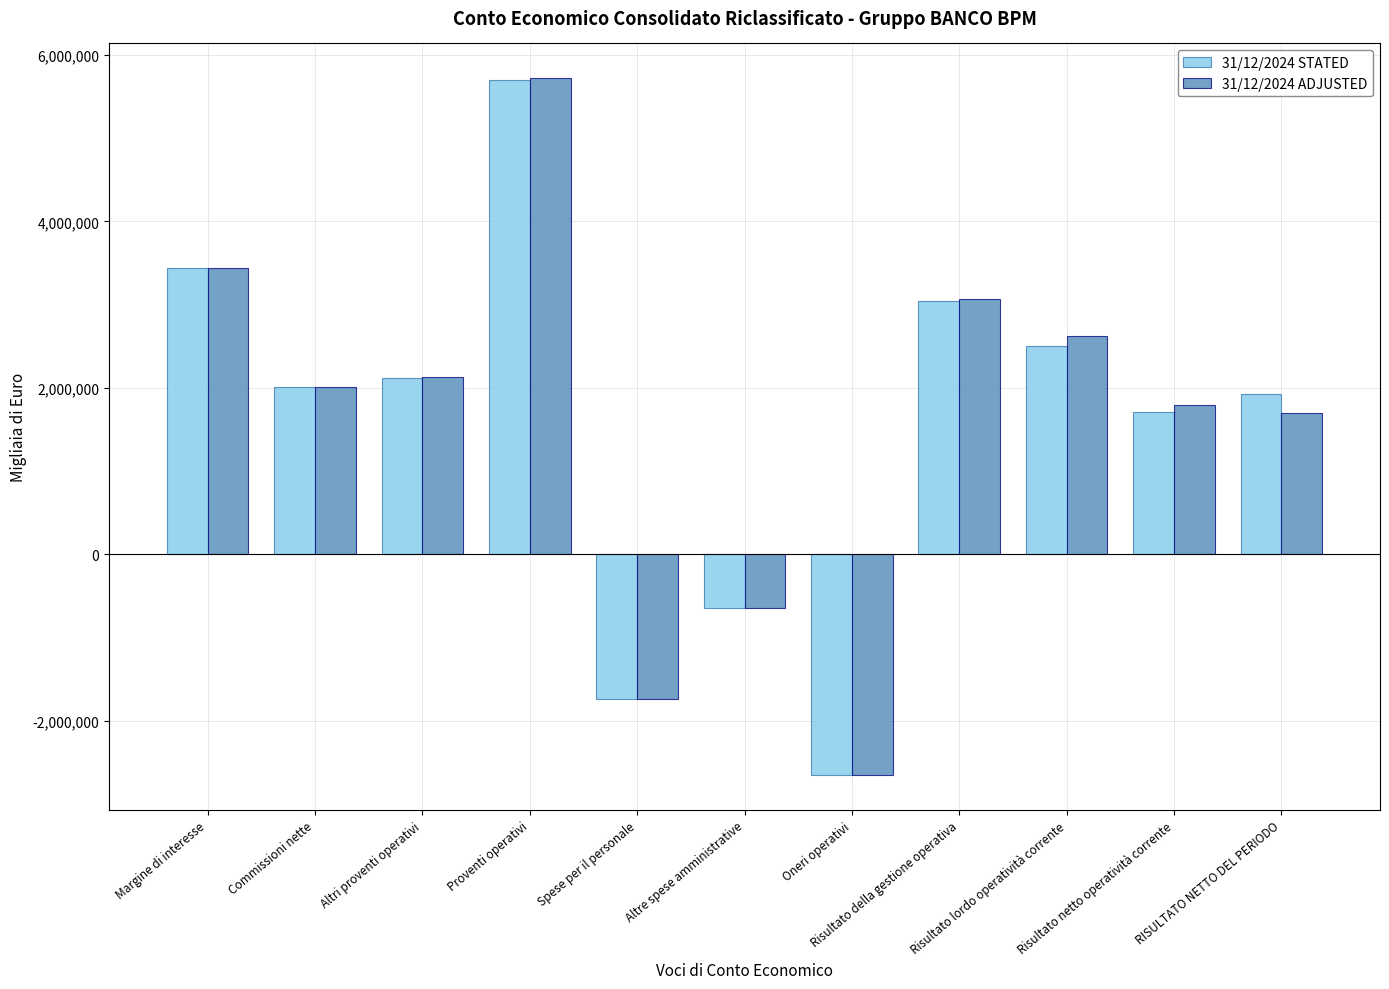

At which label is 31/12/2024 ADJUSTED closest to 1531595?

RISULTATO NETTO DEL PERIODO